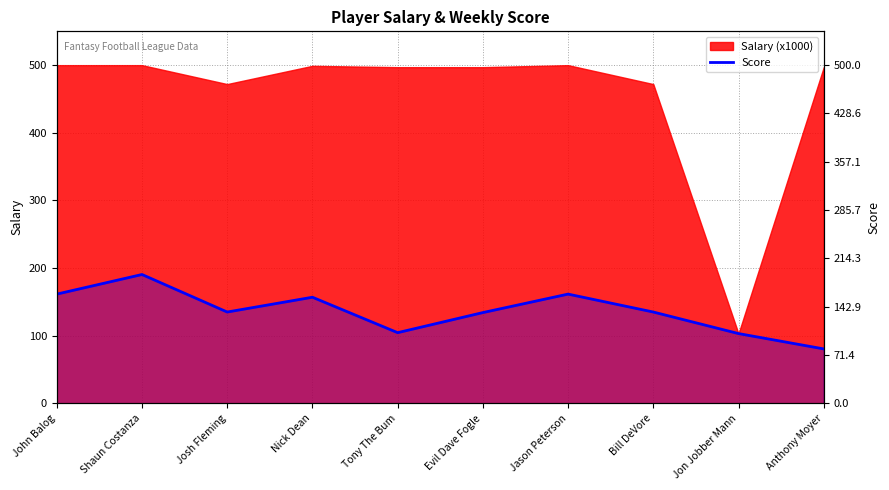

Where is the first local minimum?

Josh Fleming